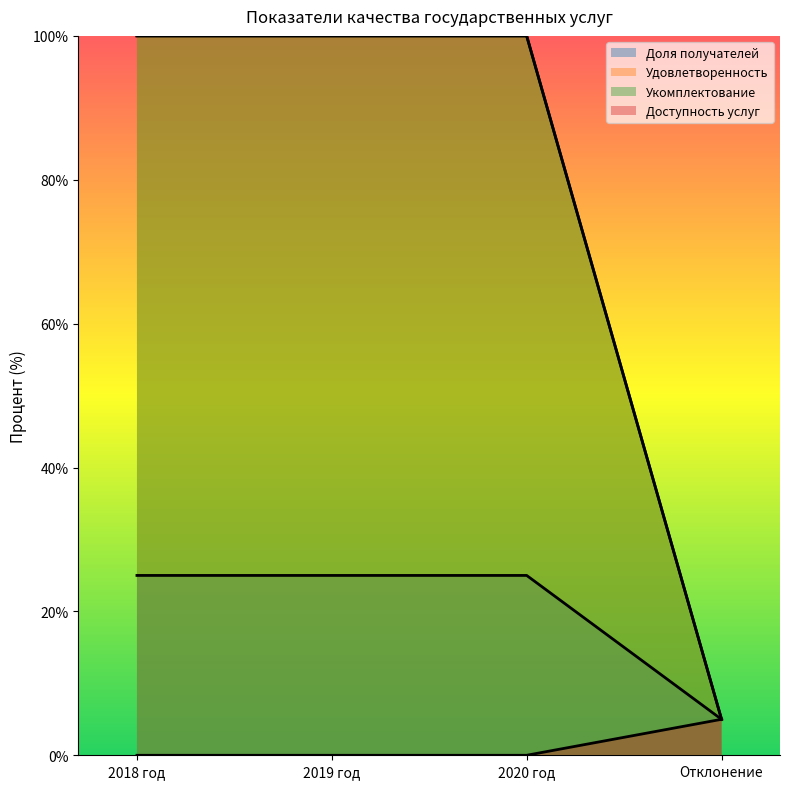

True or false: Доступность услуг has more than 2 interior local peaks.

False